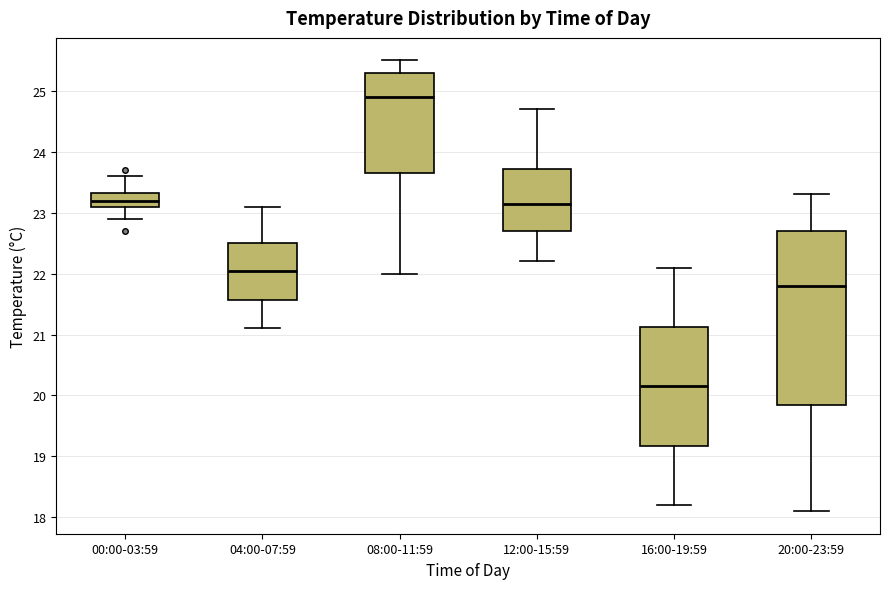

Reading left to right, read every box against the y-axis: the position of its median line, the range the box covers, and the ends of its whiskers. The values are not printed on the chart, so give them approximately, as read against the axis.

00:00-03:59: median 23.2, box 23.1 to 23.3, whiskers 22.9 to 23.6
04:00-07:59: median 22.1, box 21.6 to 22.5, whiskers 21.1 to 23.1
08:00-11:59: median 24.9, box 23.7 to 25.3, whiskers 22.0 to 25.5
12:00-15:59: median 23.2, box 22.7 to 23.7, whiskers 22.2 to 24.7
16:00-19:59: median 20.2, box 19.2 to 21.1, whiskers 18.2 to 22.1
20:00-23:59: median 21.8, box 19.9 to 22.7, whiskers 18.1 to 23.3